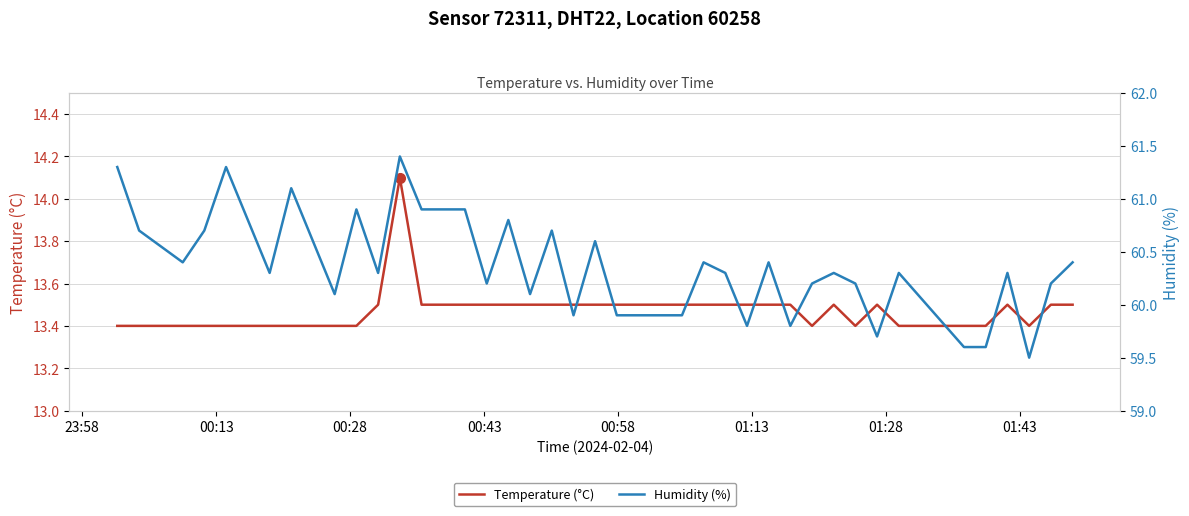

What is the maximum value for Humidity (%)?

61.4